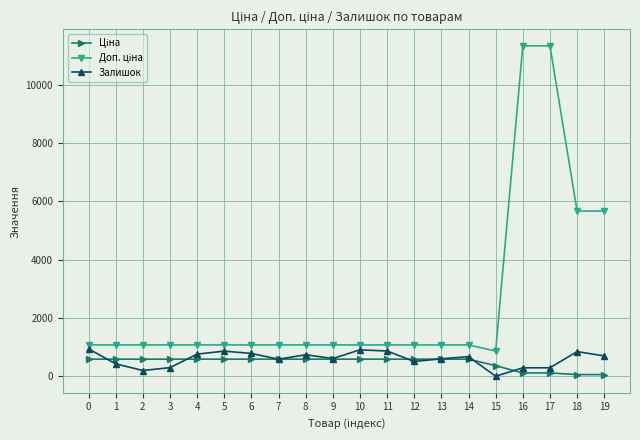

What is the spread (max minus min) of values at 11?

488.5